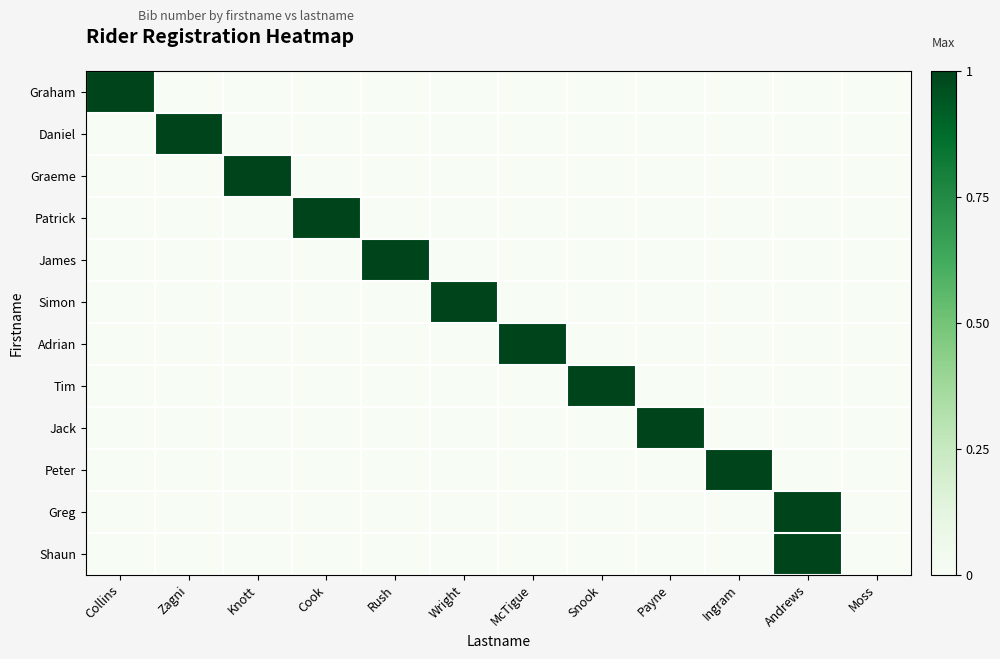

Reading left to right, transcribe all the data shown in this chart.

Graham: Collins=1	Zagni=0	Knott=0	Cook=0	Rush=0	Wright=0	McTigue=0	Snook=0	Payne=0	Ingram=0	Andrews=0	Moss=0
Daniel: Collins=0	Zagni=1	Knott=0	Cook=0	Rush=0	Wright=0	McTigue=0	Snook=0	Payne=0	Ingram=0	Andrews=0	Moss=0
Graeme: Collins=0	Zagni=0	Knott=1	Cook=0	Rush=0	Wright=0	McTigue=0	Snook=0	Payne=0	Ingram=0	Andrews=0	Moss=0
Patrick: Collins=0	Zagni=0	Knott=0	Cook=1	Rush=0	Wright=0	McTigue=0	Snook=0	Payne=0	Ingram=0	Andrews=0	Moss=0
James: Collins=0	Zagni=0	Knott=0	Cook=0	Rush=1	Wright=0	McTigue=0	Snook=0	Payne=0	Ingram=0	Andrews=0	Moss=0
Simon: Collins=0	Zagni=0	Knott=0	Cook=0	Rush=0	Wright=1	McTigue=0	Snook=0	Payne=0	Ingram=0	Andrews=0	Moss=0
Adrian: Collins=0	Zagni=0	Knott=0	Cook=0	Rush=0	Wright=0	McTigue=1	Snook=0	Payne=0	Ingram=0	Andrews=0	Moss=0
Tim: Collins=0	Zagni=0	Knott=0	Cook=0	Rush=0	Wright=0	McTigue=0	Snook=1	Payne=0	Ingram=0	Andrews=0	Moss=0
Jack: Collins=0	Zagni=0	Knott=0	Cook=0	Rush=0	Wright=0	McTigue=0	Snook=0	Payne=1	Ingram=0	Andrews=0	Moss=0
Peter: Collins=0	Zagni=0	Knott=0	Cook=0	Rush=0	Wright=0	McTigue=0	Snook=0	Payne=0	Ingram=1	Andrews=0	Moss=0
Greg: Collins=0	Zagni=0	Knott=0	Cook=0	Rush=0	Wright=0	McTigue=0	Snook=0	Payne=0	Ingram=0	Andrews=1	Moss=0
Shaun: Collins=0	Zagni=0	Knott=0	Cook=0	Rush=0	Wright=0	McTigue=0	Snook=0	Payne=0	Ingram=0	Andrews=1	Moss=0